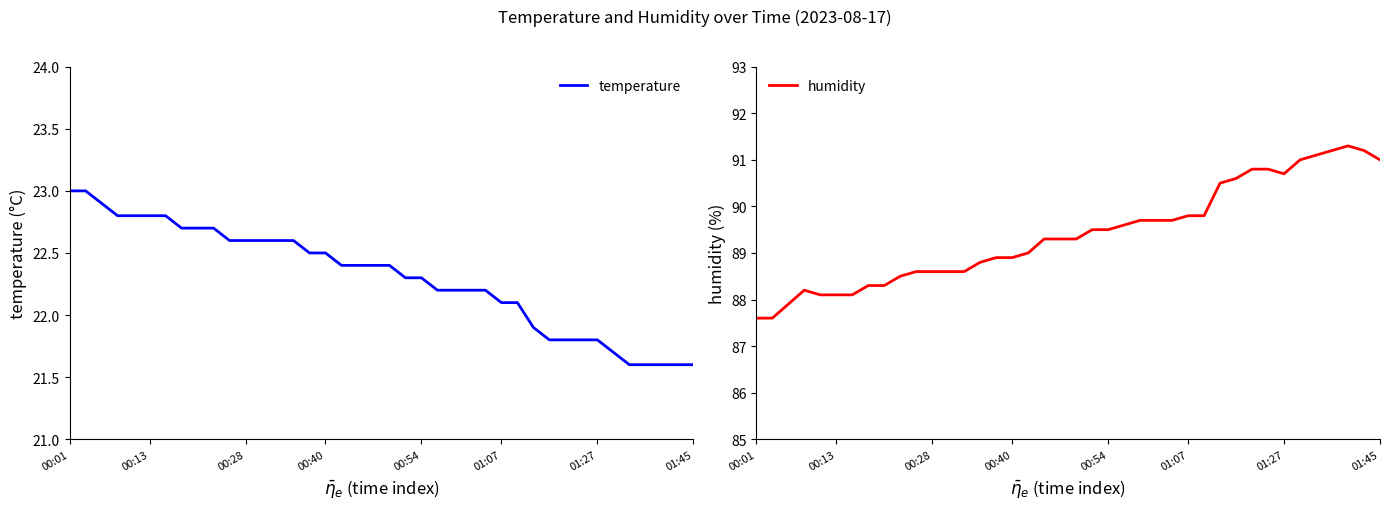

What is the maximum value shown in the chart?

91.3